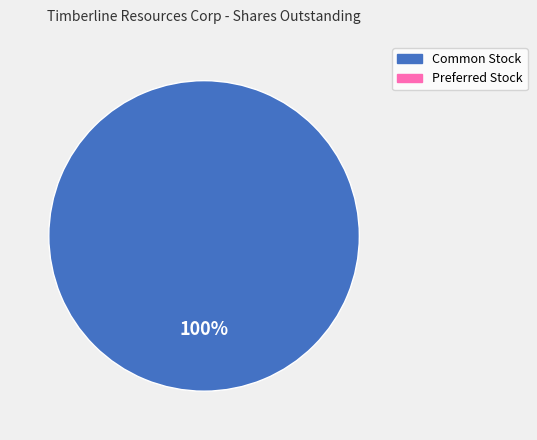

Is there any slice that represents more than half of the pie?

Yes